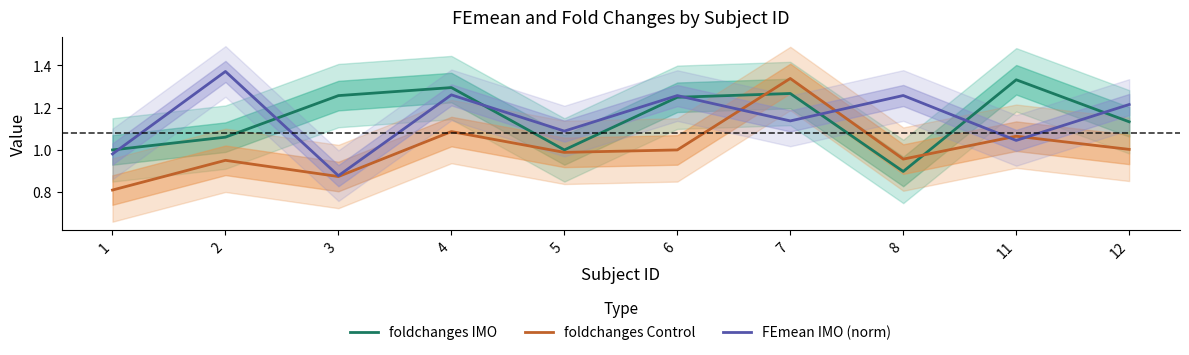

What are all the series names shown in the legend?

foldchanges IMO, foldchanges Control, FEmean IMO (norm)